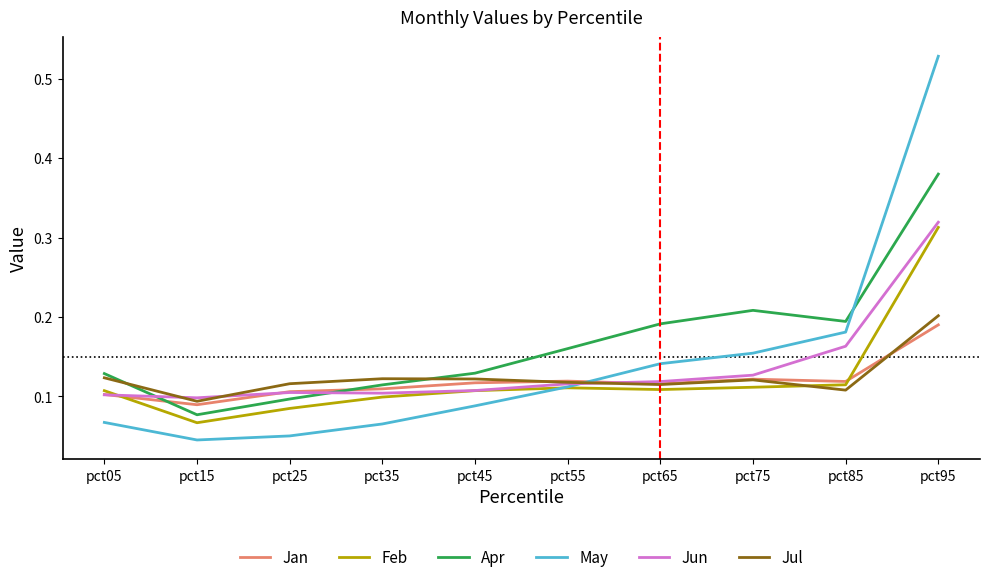

Which series has the largest range (max minus min)?

May